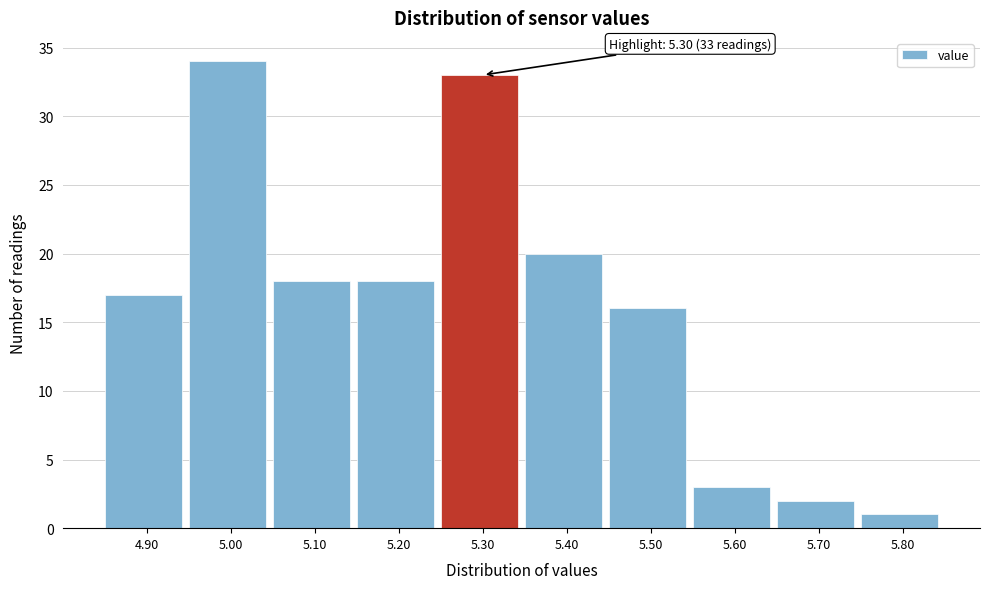

Reading left to right, extract all data points from this chart.

4.90=17	5.00=34	5.10=18	5.20=18	5.30=33	5.40=20	5.50=16	5.60=3	5.70=2	5.80=1